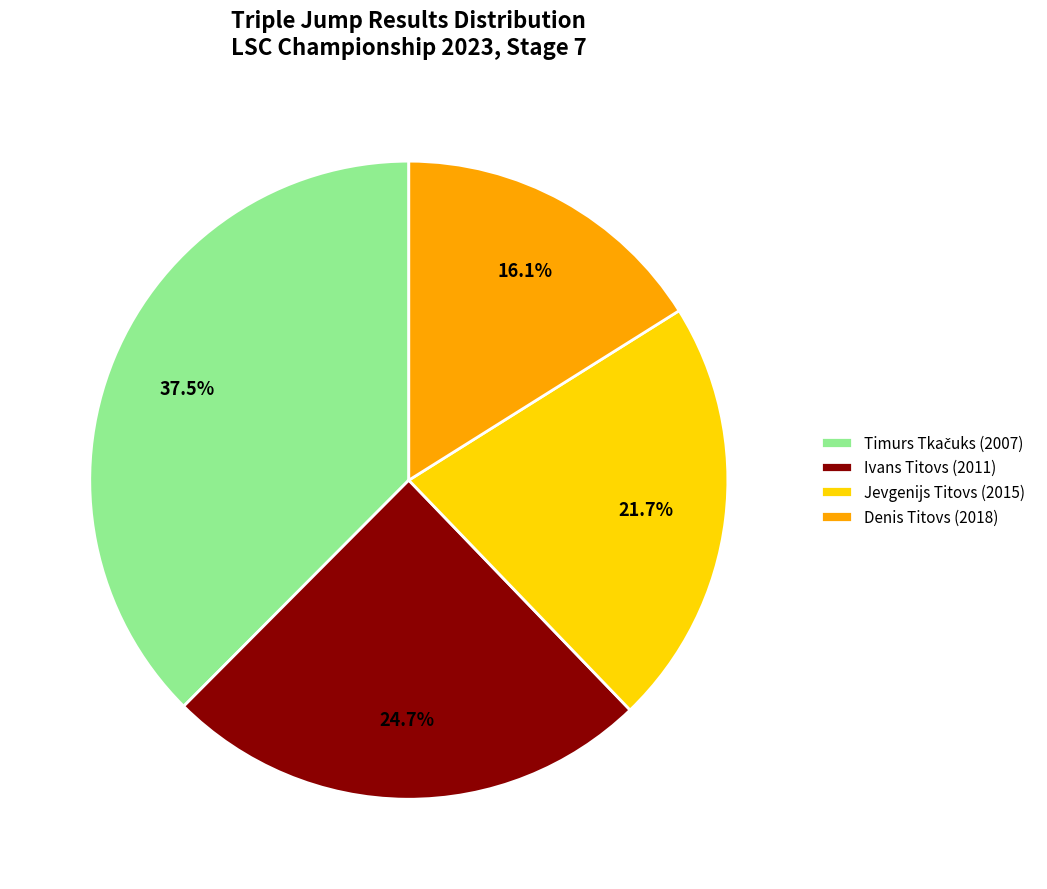

Which category has the smallest portion of the pie?

Denis Titovs (2018)